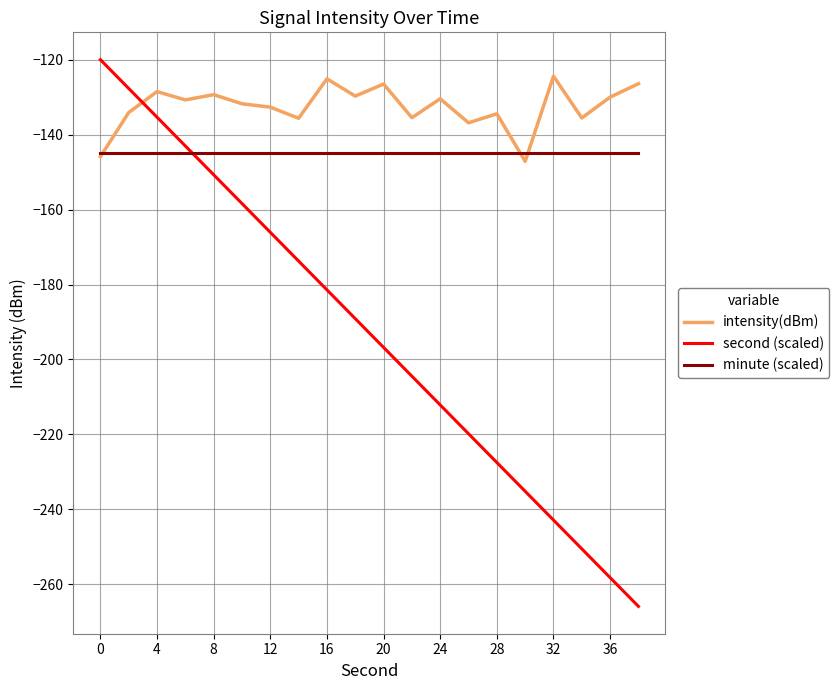

Which series has the largest range (max minus min)?

second (scaled)